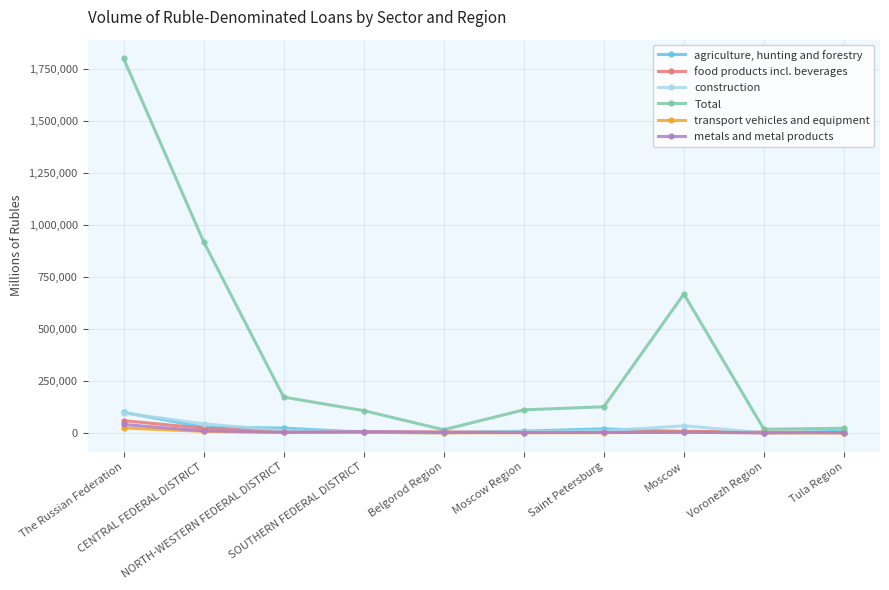

Which series has the widest spread of values?

Total